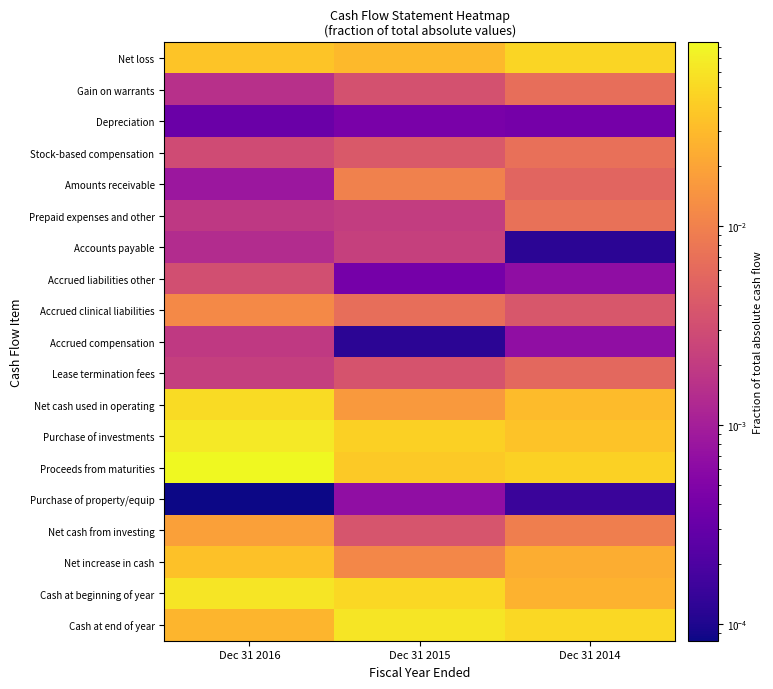

Between Dec 31 2014 and Dec 31 2015, which is larger?

Dec 31 2014